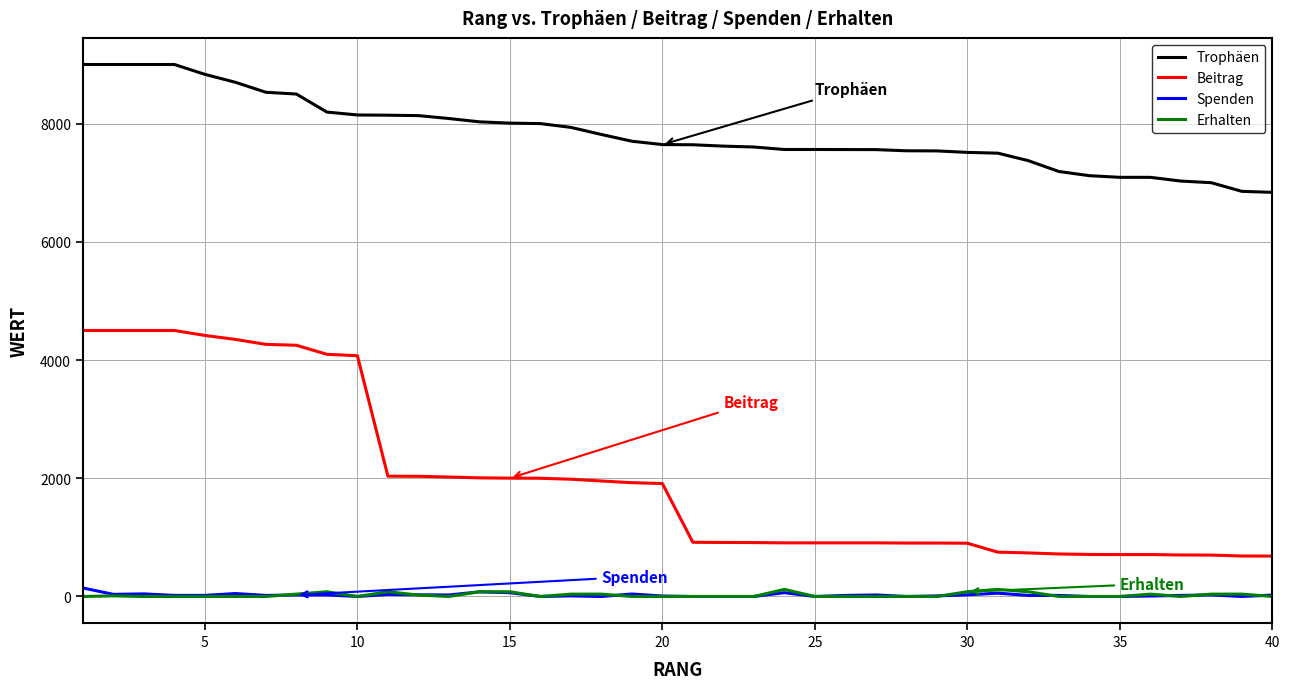

True or false: Erhalten and Beitrag cross at least once.

False